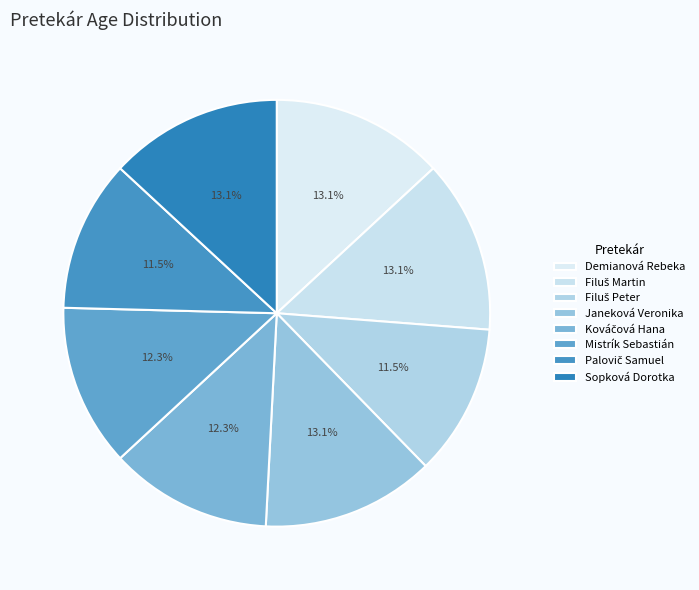

Which has a higher value, Janeková Veronika or Mistrík Sebastián?

Janeková Veronika